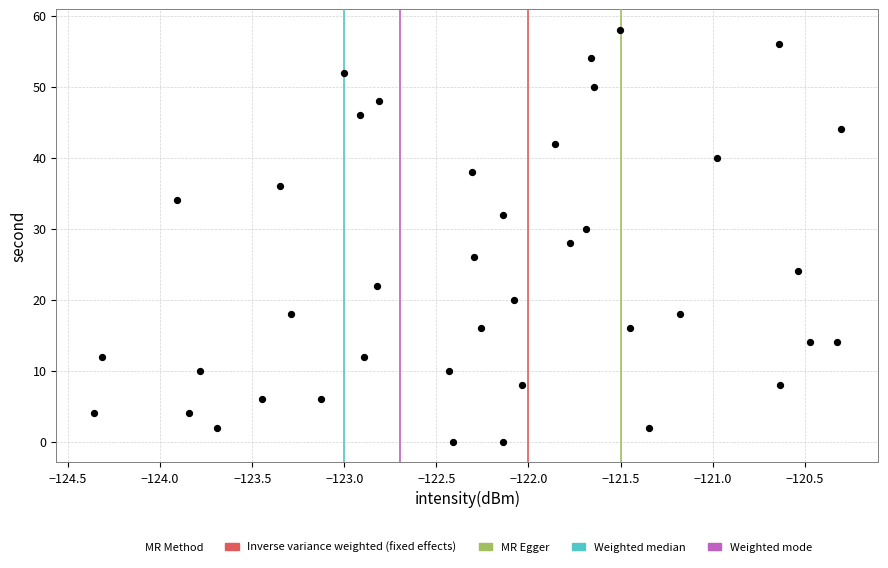

What is the range of Y values (max minus min)?

58